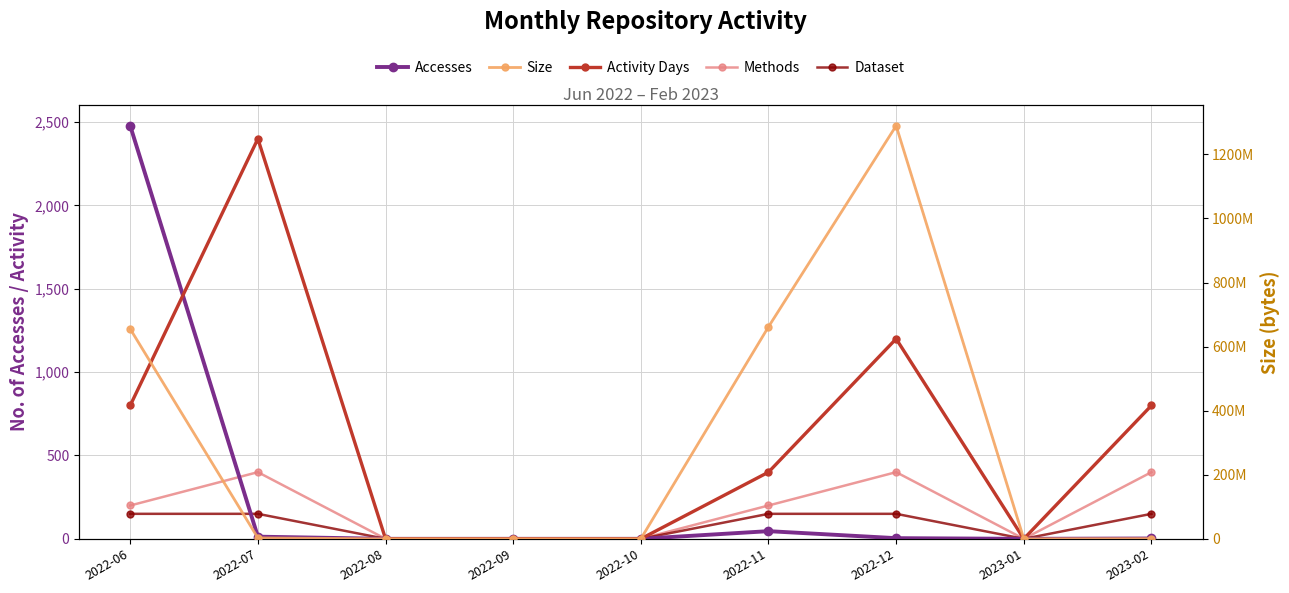

True or false: Size and Accesses intersect in this chart.

False